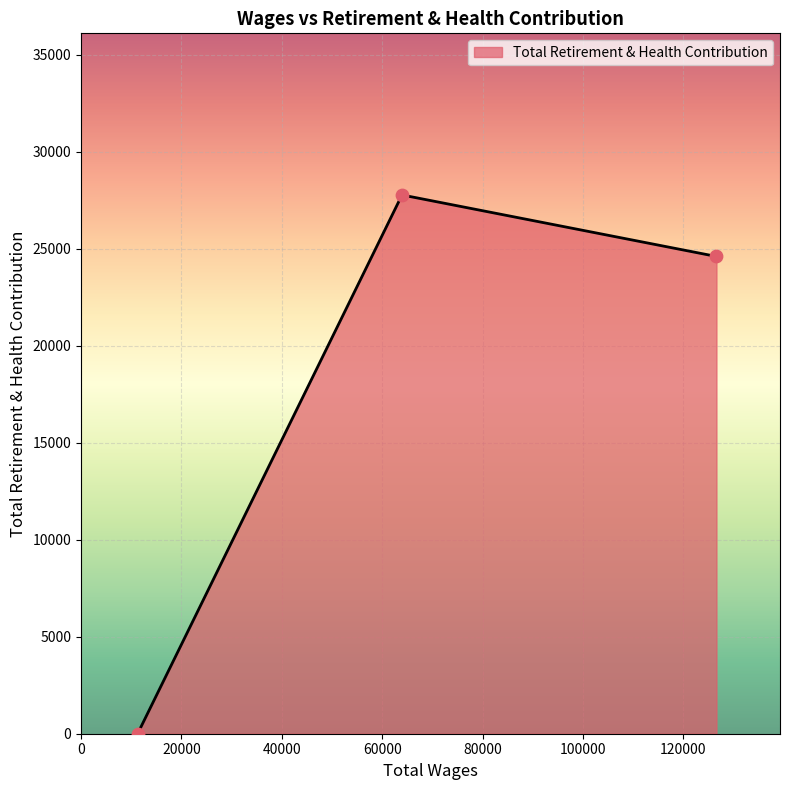

What is the average value?

17456